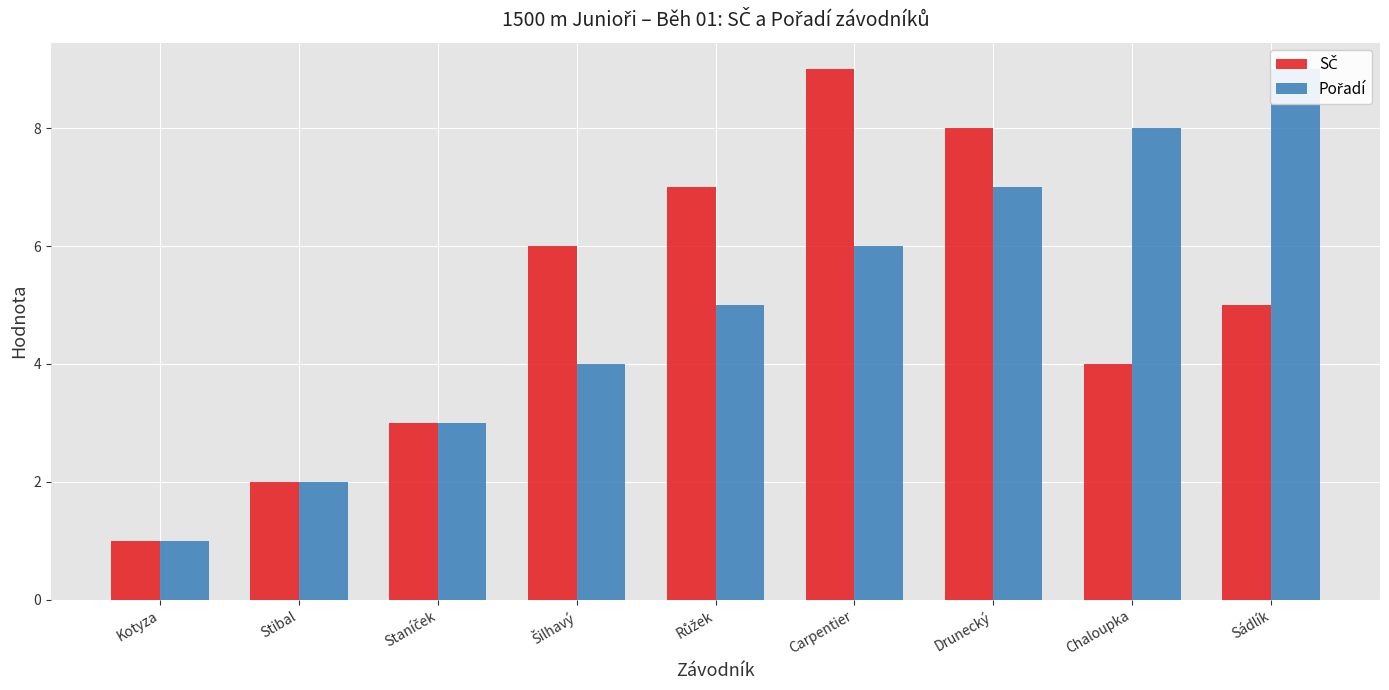

Reading left to right, transcribe all the data shown in this chart.

SČ: 1	2	3	6	7	9	8	4	5
Pořadí: 1	2	3	4	5	6	7	8	9